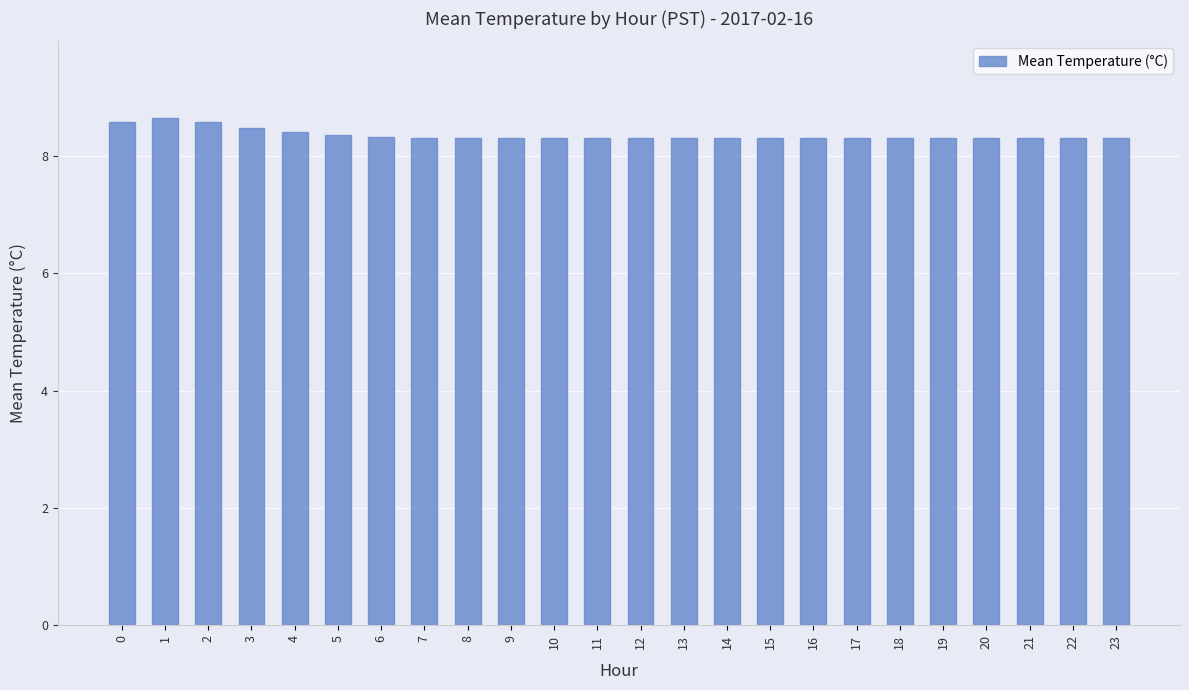

What is the difference between the second highest and second lowest values?

0.3